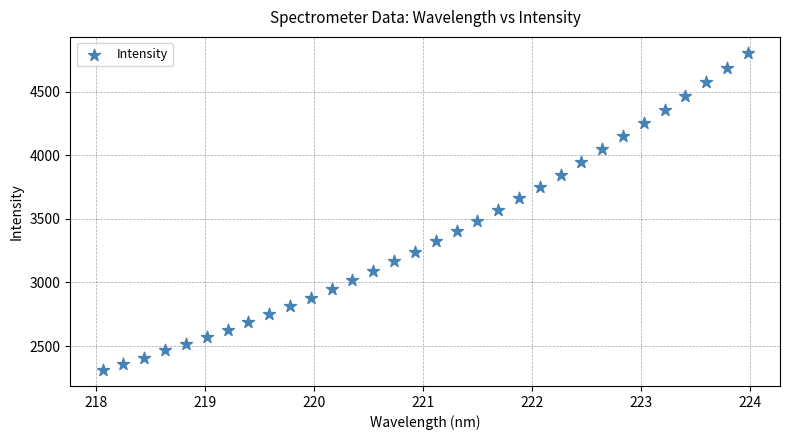

What is the range of X values (max minus min)?

5.9